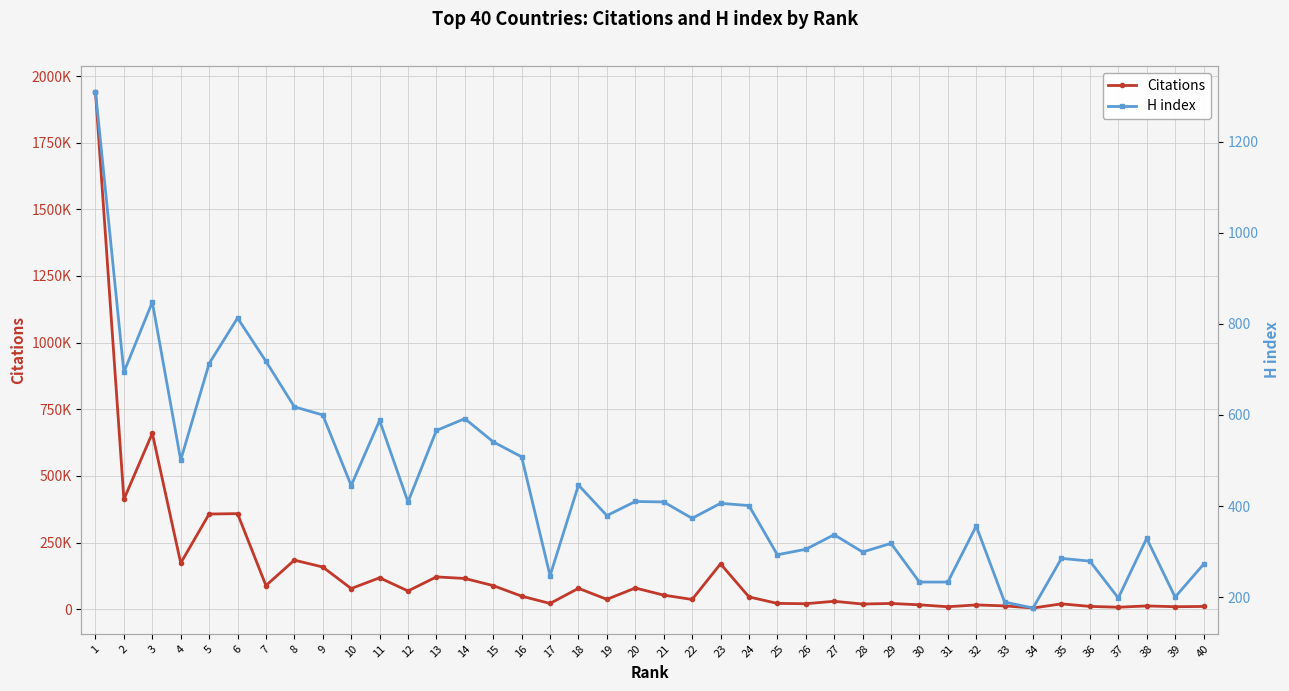

Where is Citations nearest to the value 972743?

3